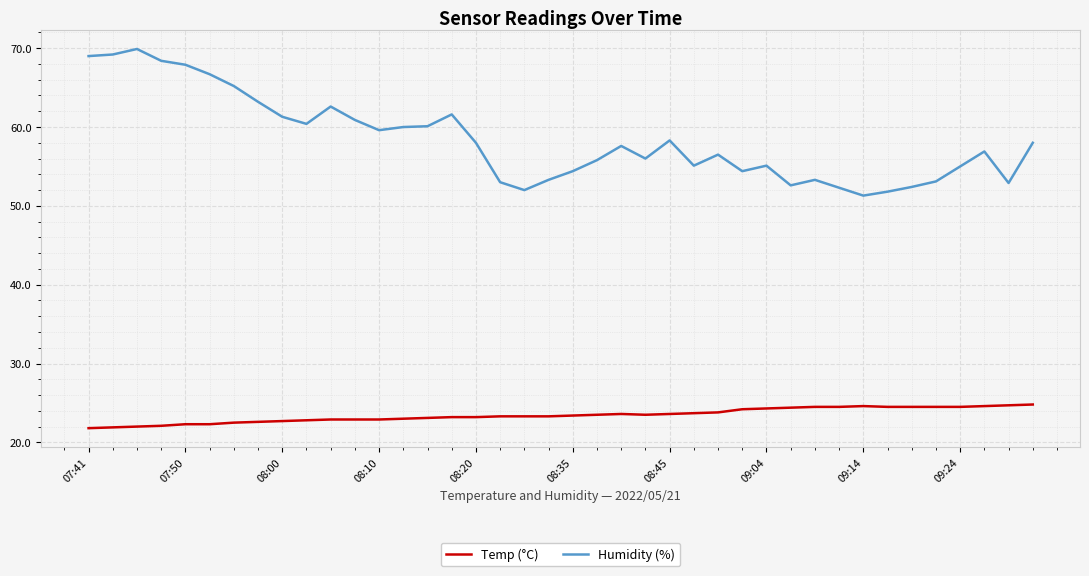

What is the difference between the maximum and minimum values in the Humidity (%) series?

18.6